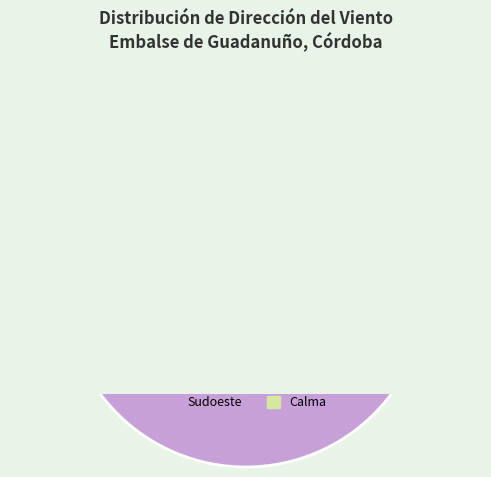

Is there a majority slice in this chart?

No